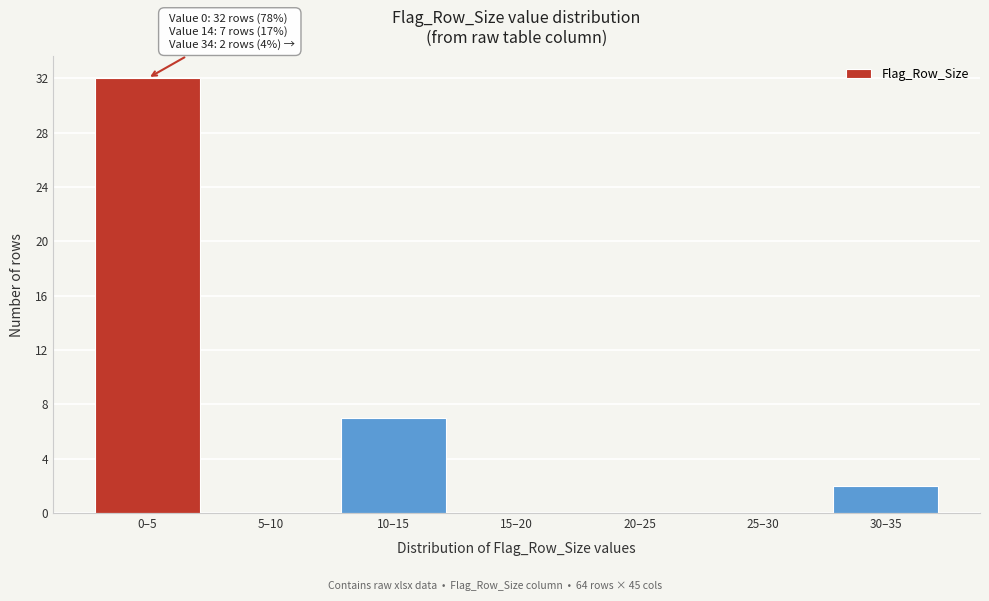

Reading left to right, extract all data points from this chart.

0–5=32	5–10=0	10–15=7	15–20=0	20–25=0	25–30=0	30–35=2